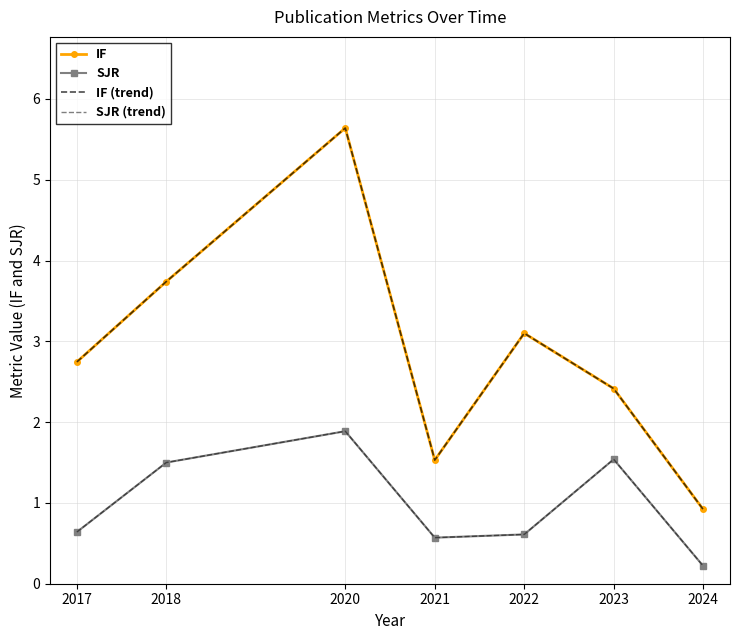

Rank the series by their maximum value, from lowest to highest.

SJR, SJR (trend), IF, IF (trend)